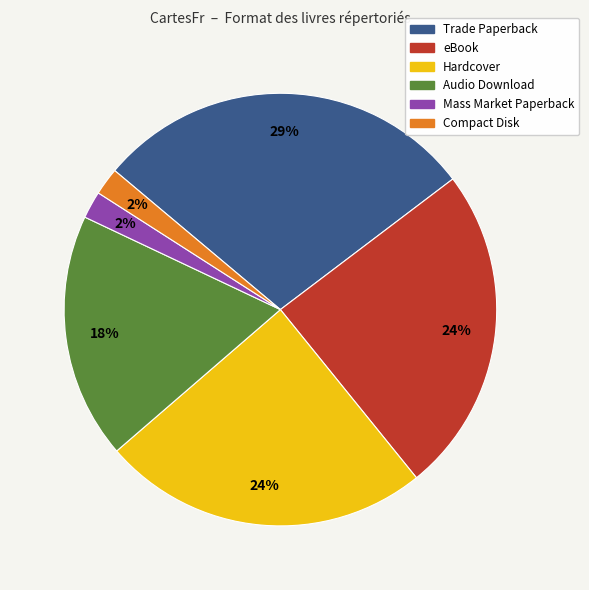

Does eBook represent more than half of the total?

No